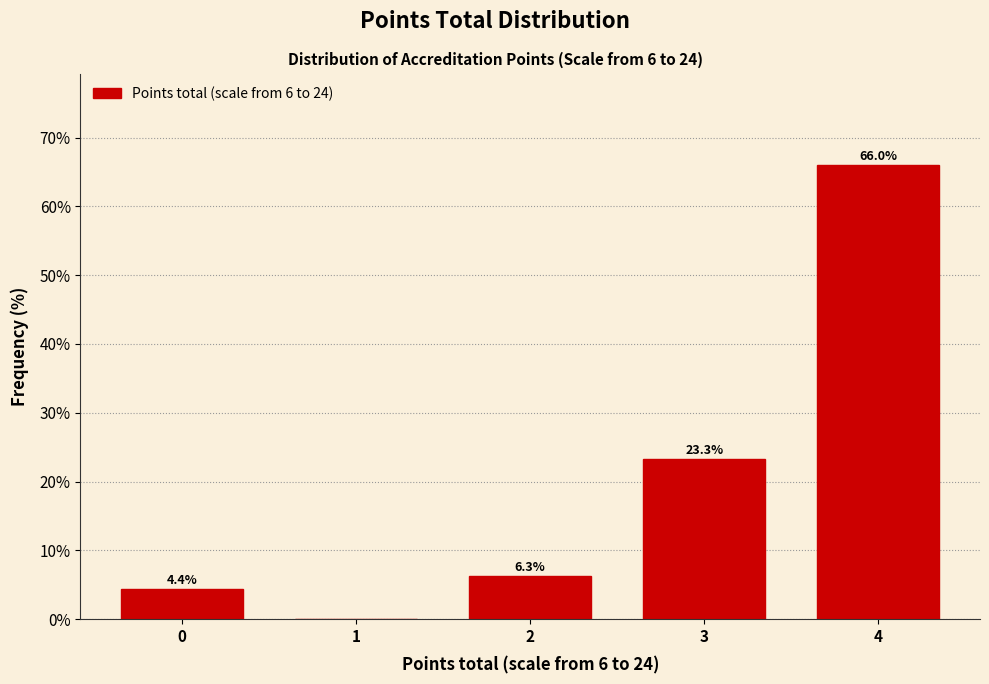

Reading right to left, transcribe all the data shown in this chart.

4=66.0	3=23.3	2=6.3	1=0.0	0=4.4